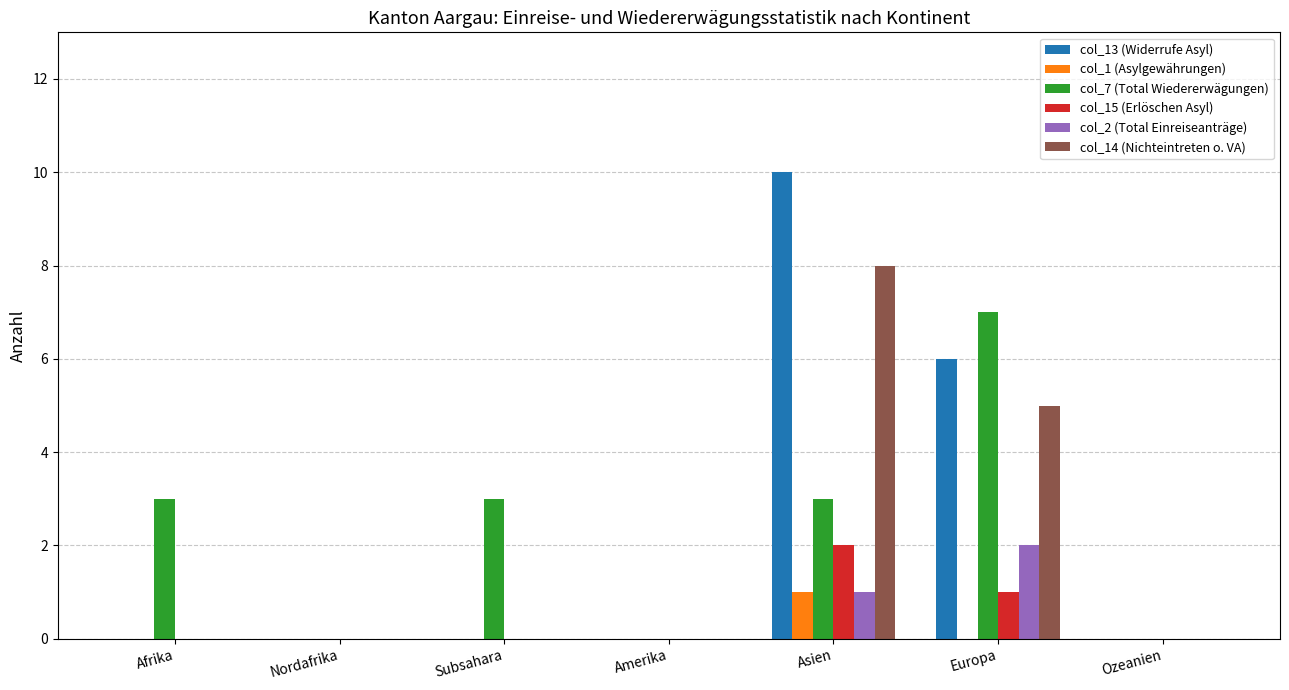

How many distinct data groups are displayed?

6